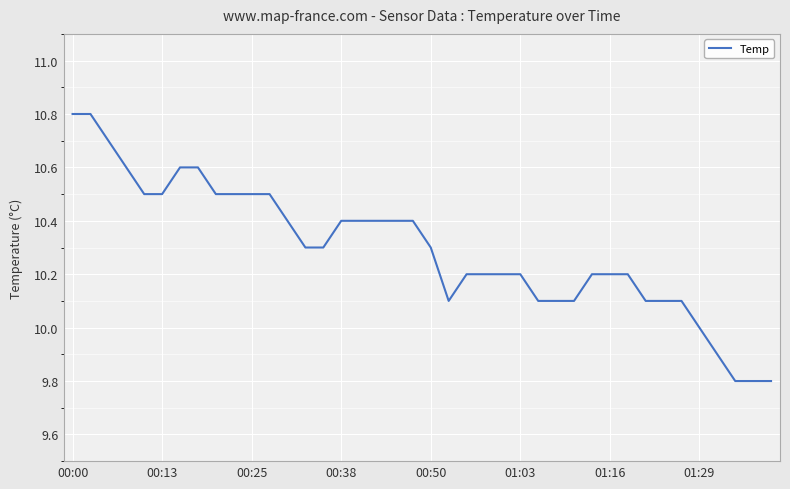

Reading left to right, list all the values displayed in this chart.

10.8	10.8	10.7	10.6	10.5	10.5	10.6	10.6	10.5	10.5	10.5	10.5	10.4	10.3	10.3	10.4	10.4	10.4	10.4	10.4	10.3	10.1	10.2	10.2	10.2	10.2	10.1	10.1	10.1	10.2	10.2	10.2	10.1	10.1	10.1	10.0	9.9	9.8	9.8	9.8